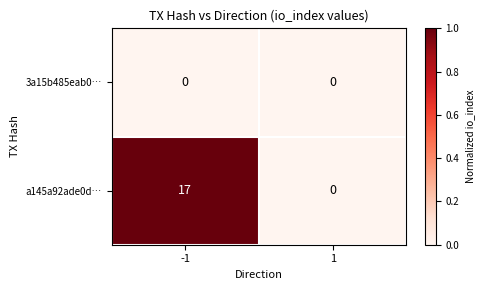

Reading left to right, extract all data points from this chart.

3a15b485eab0…: 0	0
a145a92ade0d…: 17	0